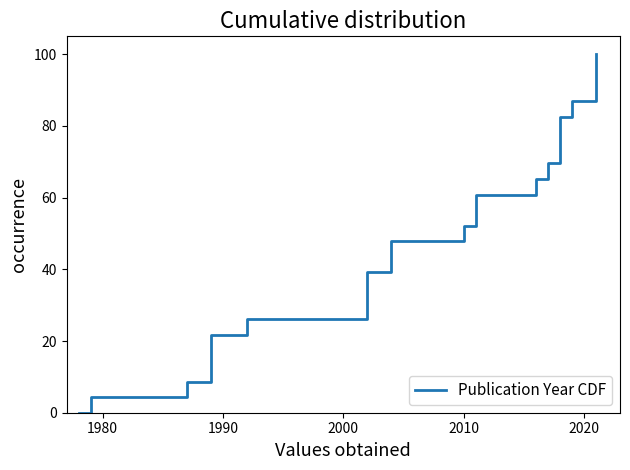

What is the difference between the maximum and minimum values?

100.0